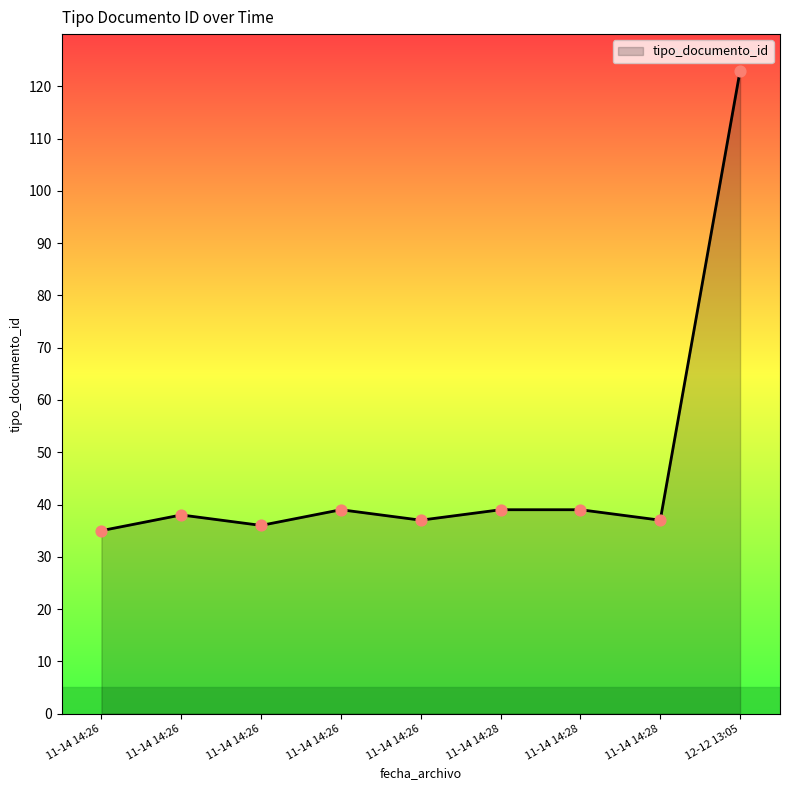

Does the chart have visible grid lines?

No